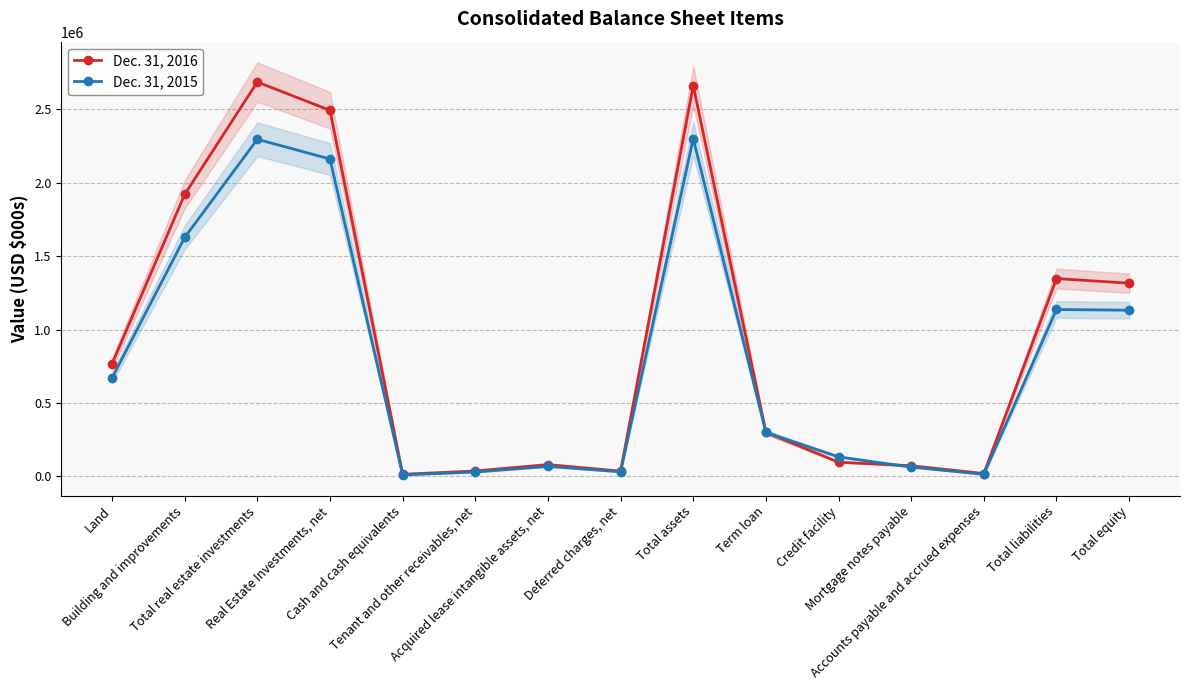

Count the number of data series in this chart.

2